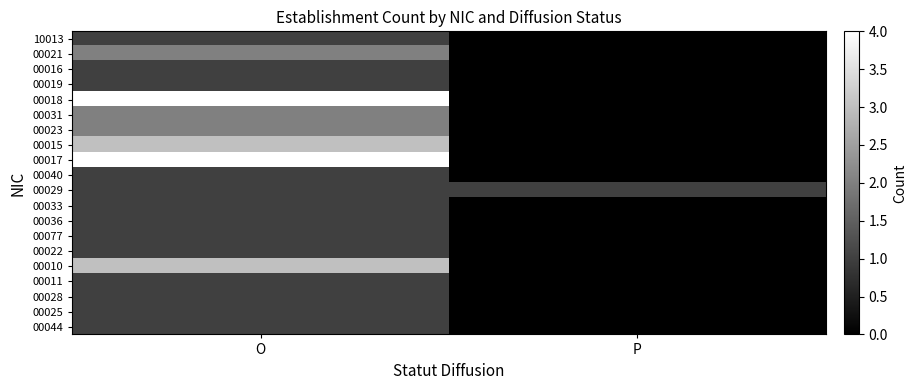

What is the maximum value shown in the chart?

4